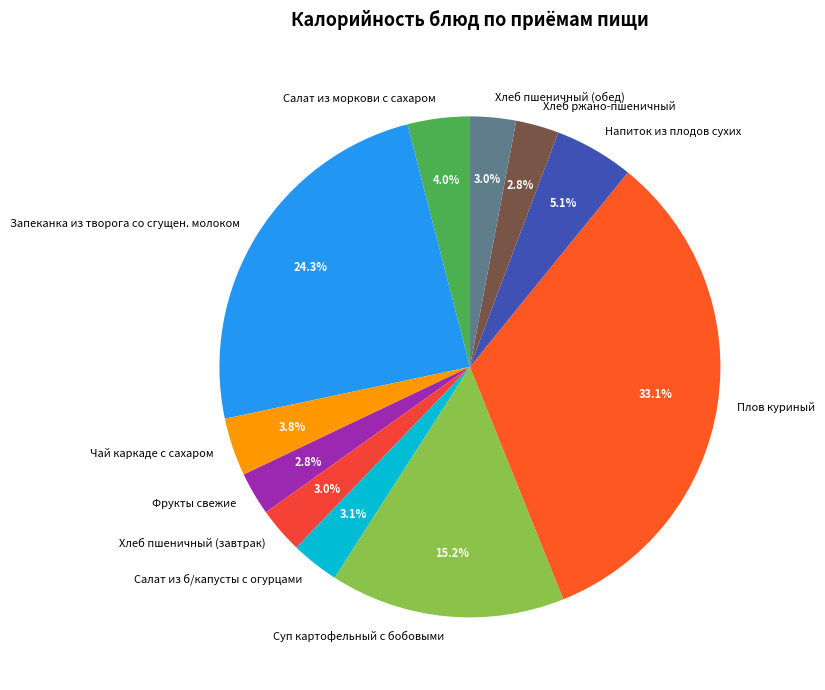

Count the number of slices in the pie.

11